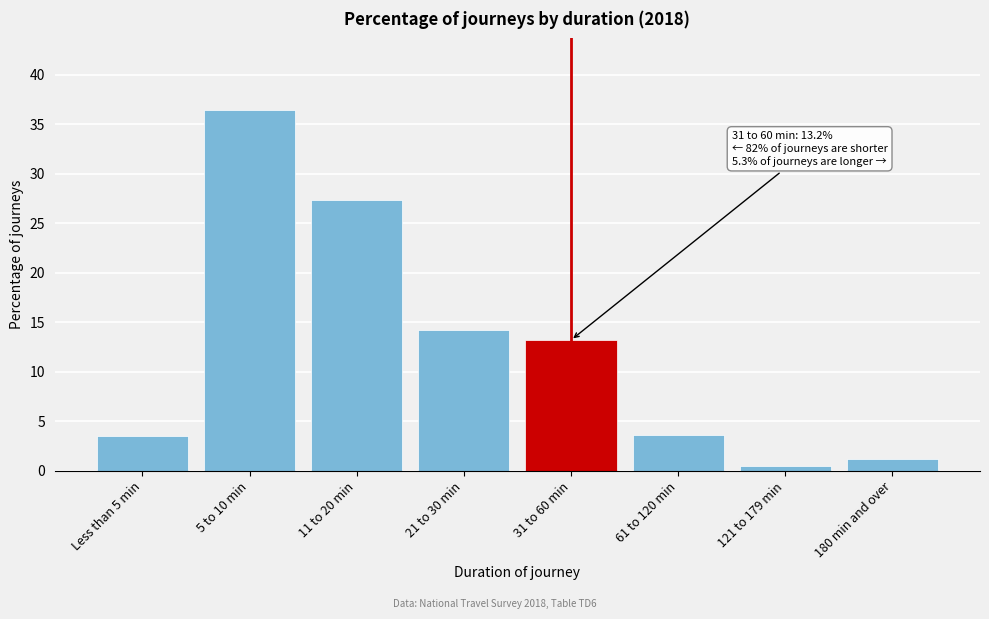

At which label is the value closest to 18?

21 to 30 min